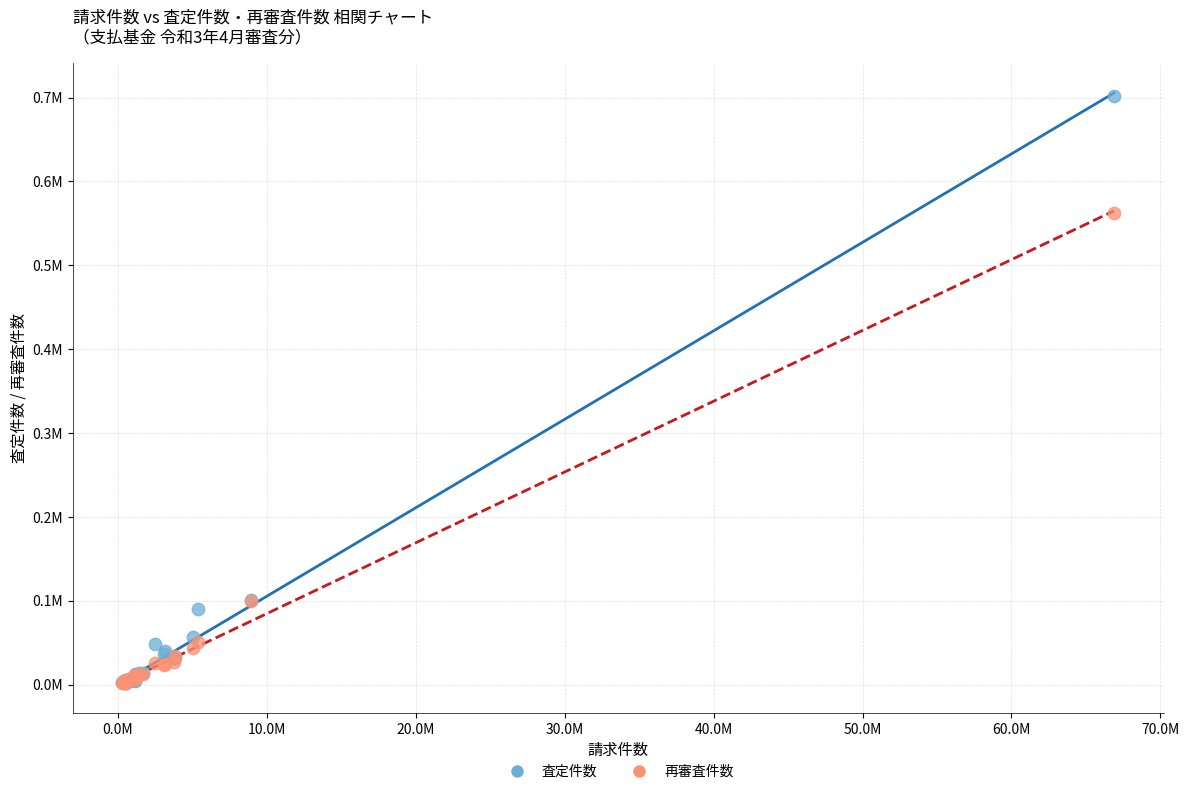

Which series reaches the maximum Y coordinate?

査定件数